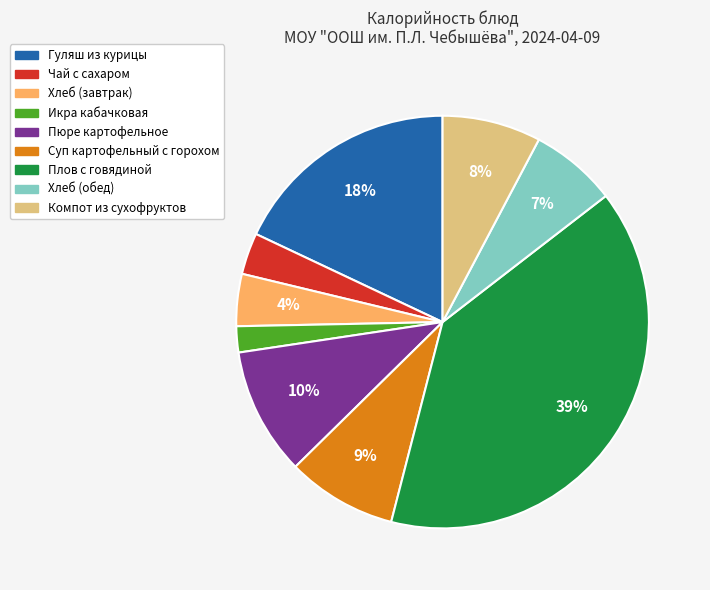

Which has a higher value, Хлеб (завтрак) or Икра кабачковая?

Хлеб (завтрак)